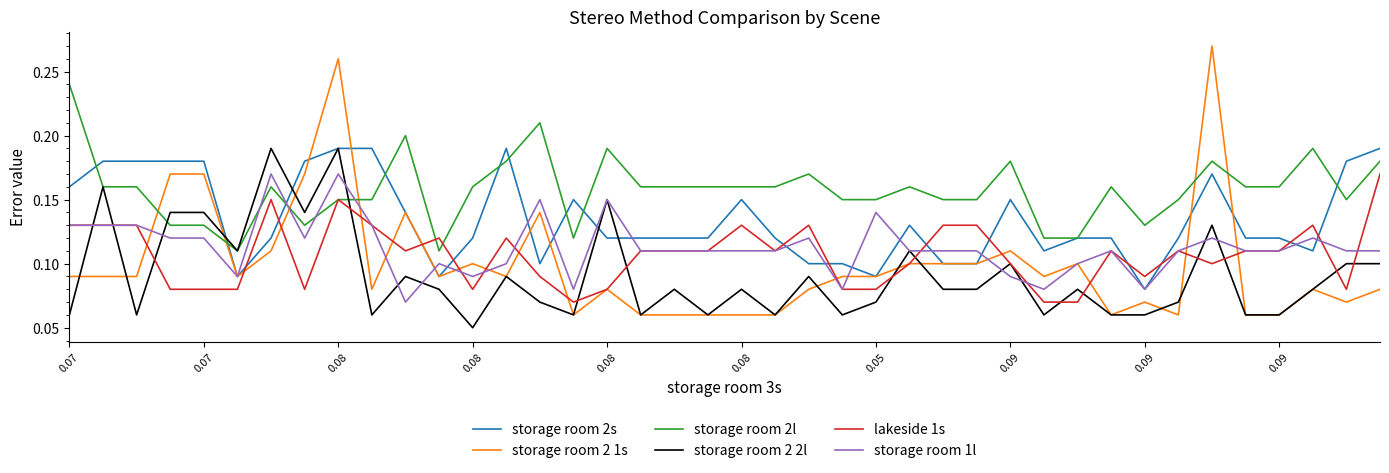

After their last crossing, which series has the higher values: storage room 2l or lakeside 1s?

storage room 2l